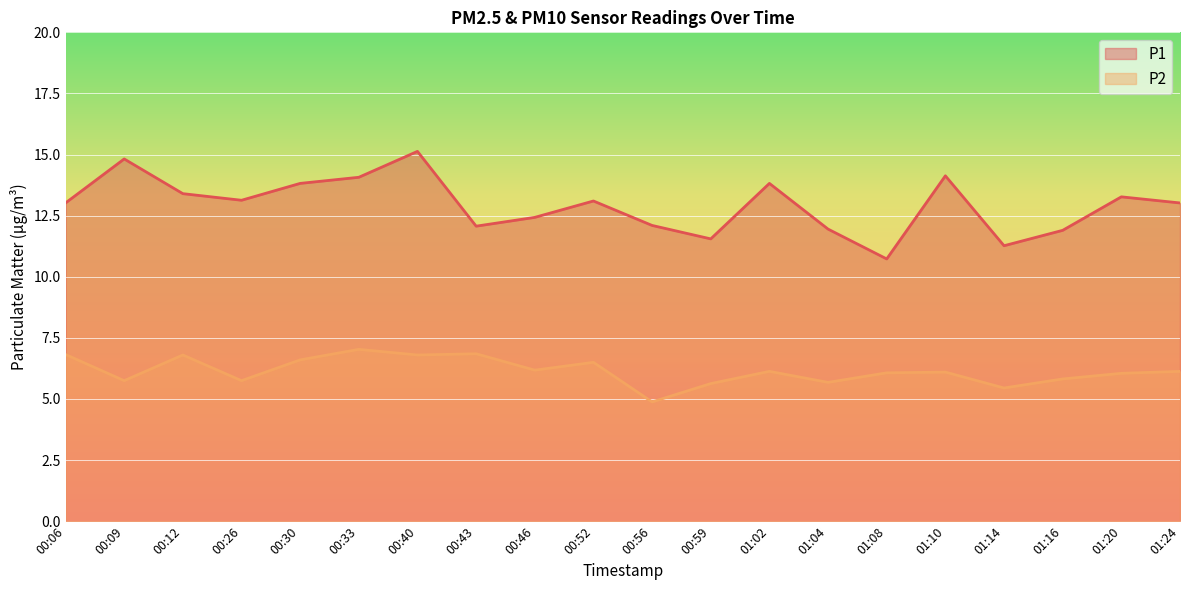

What is the sum of all P2 values?

123.0